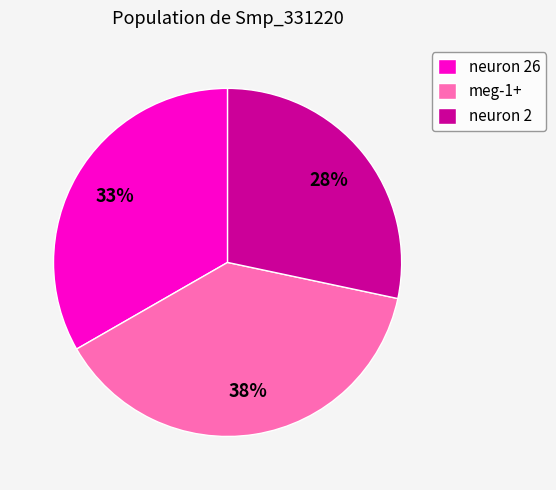

Is there any slice that represents more than half of the pie?

No